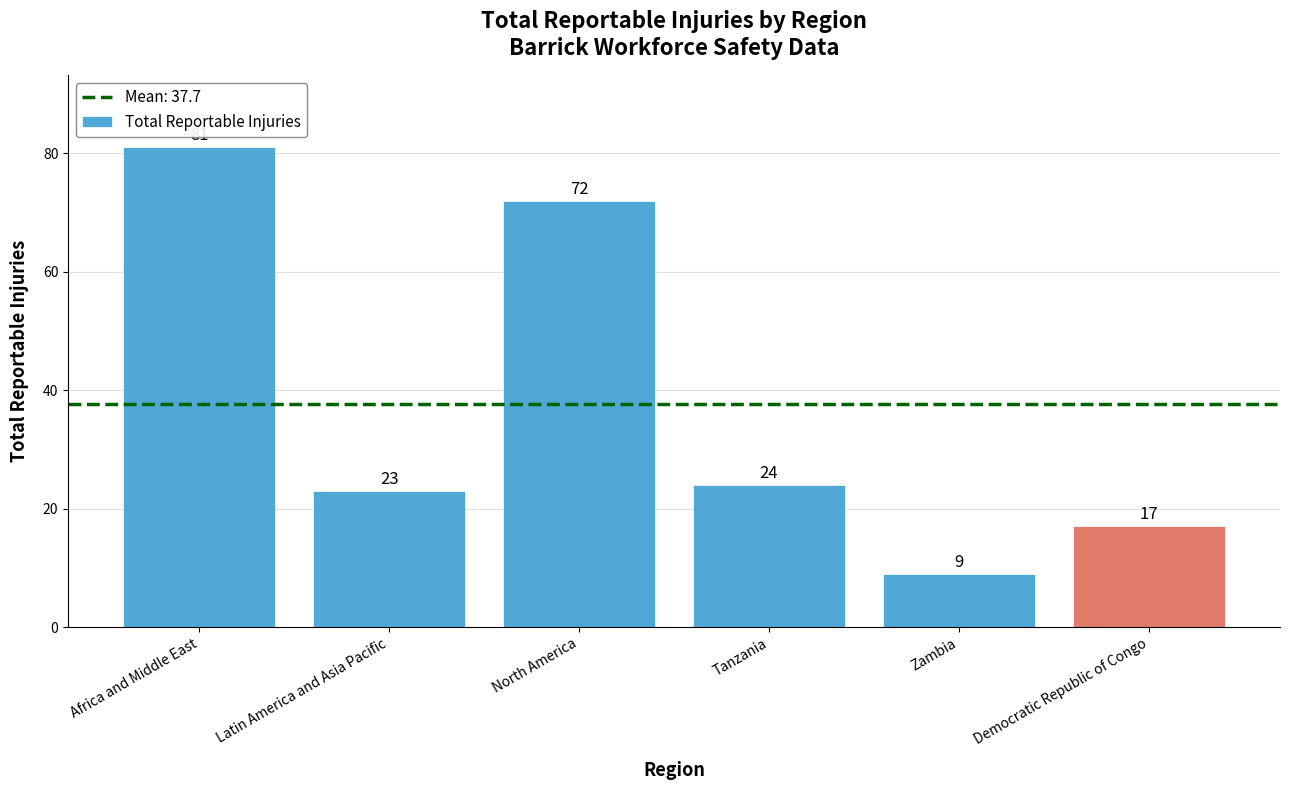

What is the approximate value at Democratic Republic of Congo, to the nearest 5?

15